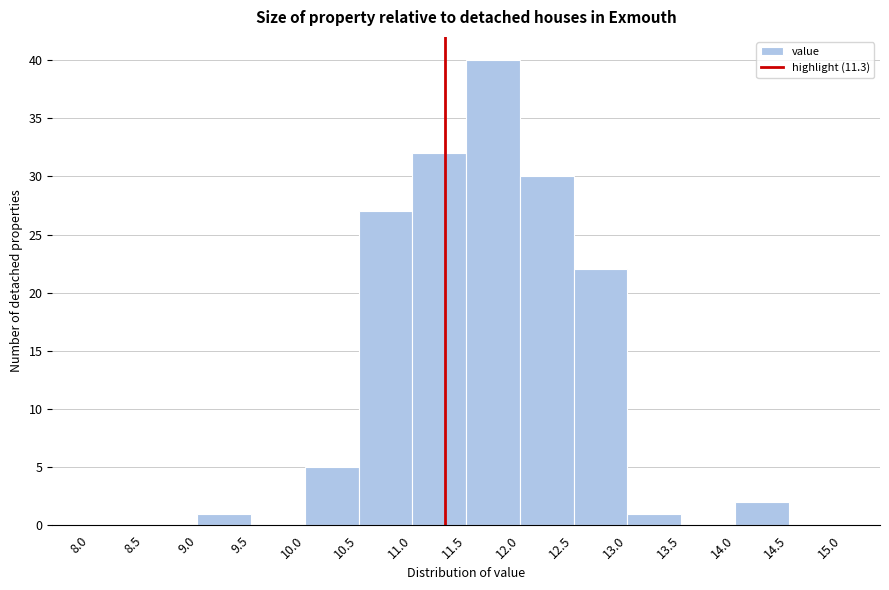

What is the height of the bar covering 11.0 to 11.5 on the x-axis? The values are not printed on the chart, so give them approximately, as read against the axis.

32